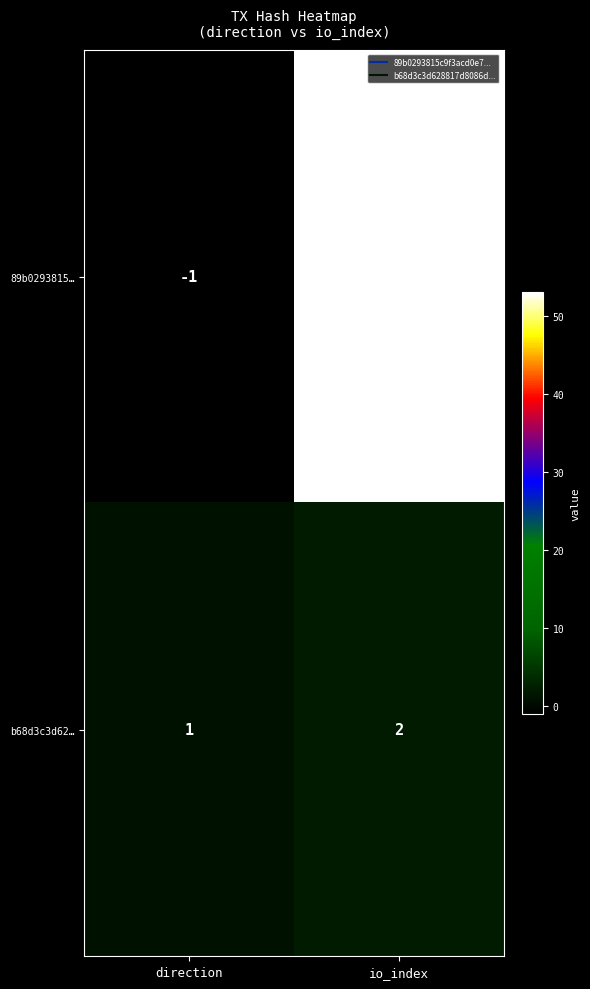

What is the average value of the 89b0293815… series?

26